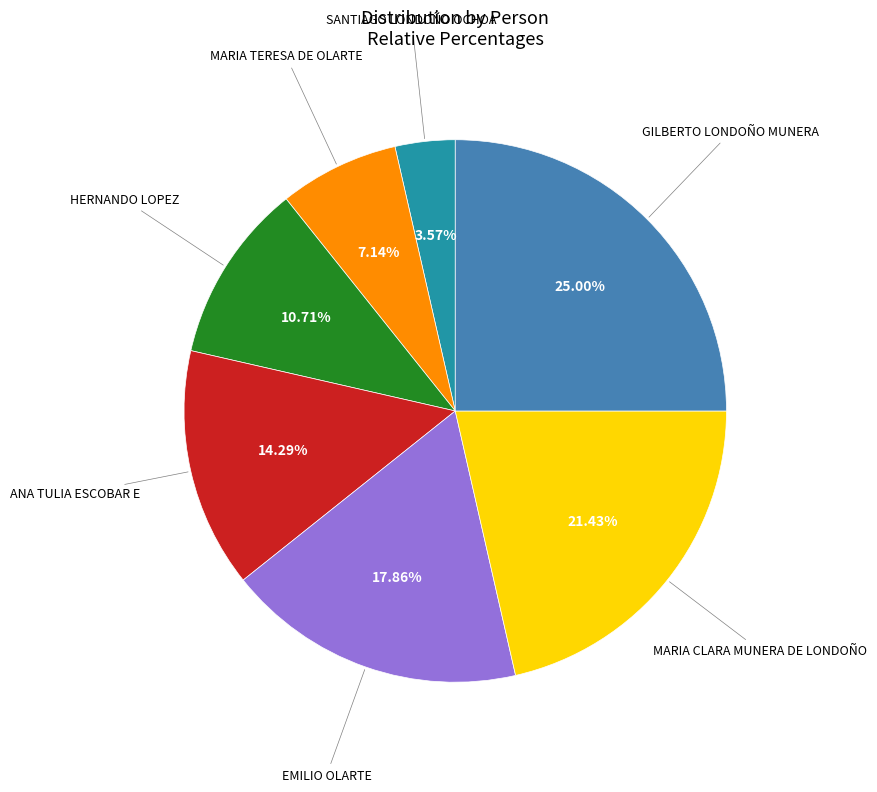

Is there any slice that represents more than half of the pie?

No